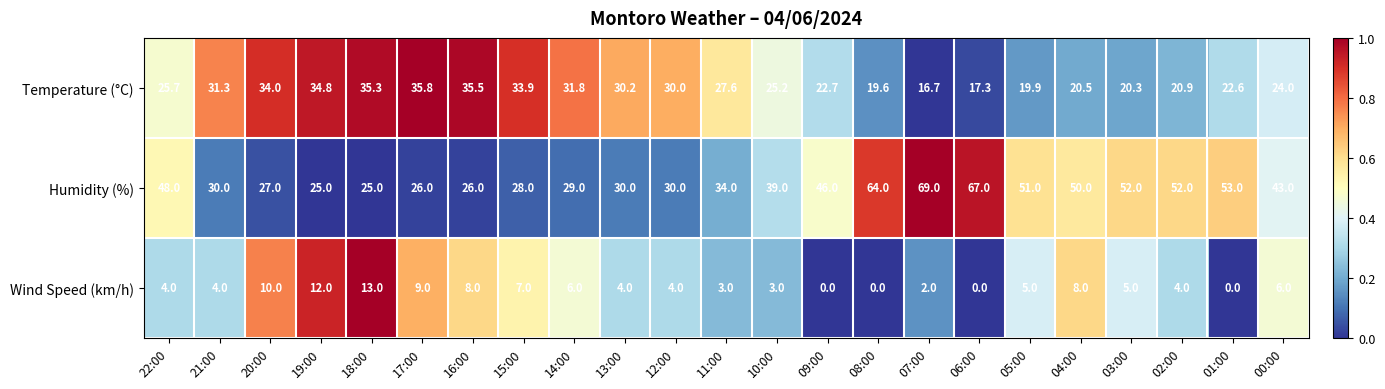

True or false: Wind Speed (km/h) has a value of 10.0 at 20:00.

True